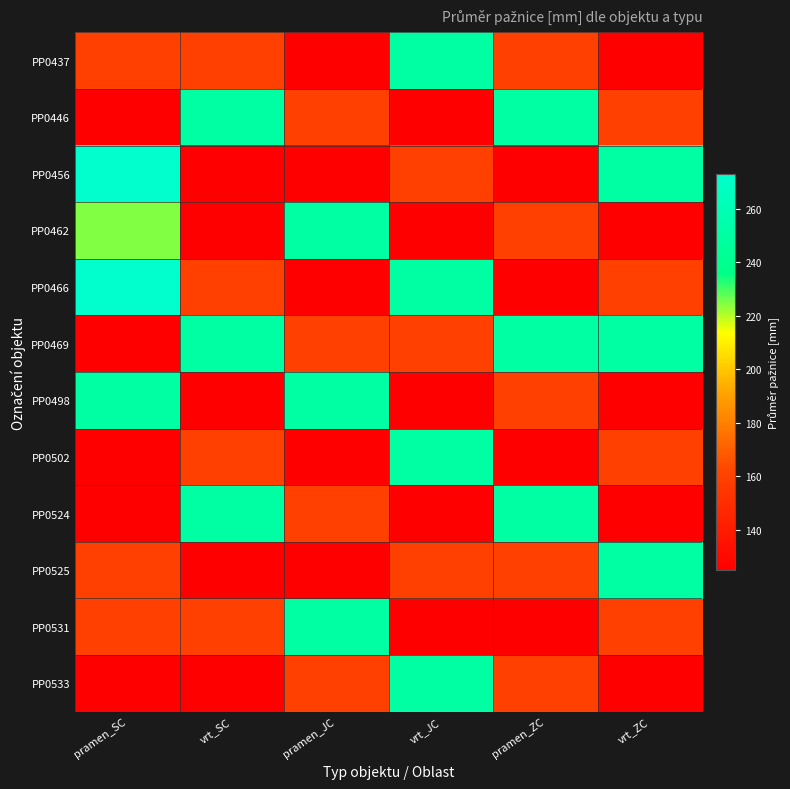

At vrt_ZC, list the series in order from smallest to largest.

PP0437, PP0462, PP0498, PP0524, PP0533, PP0446, PP0466, PP0502, PP0531, PP0456, PP0469, PP0525